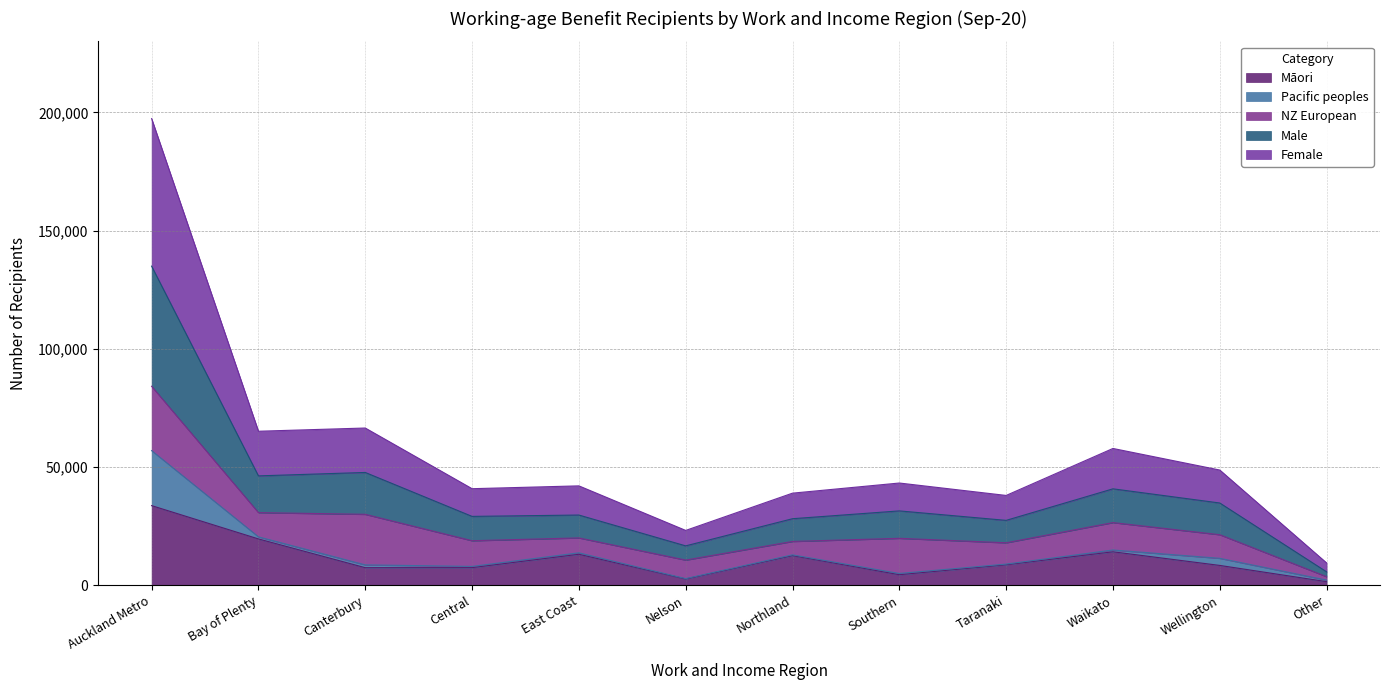

How many times do Māori and NZ European cross each other?

9